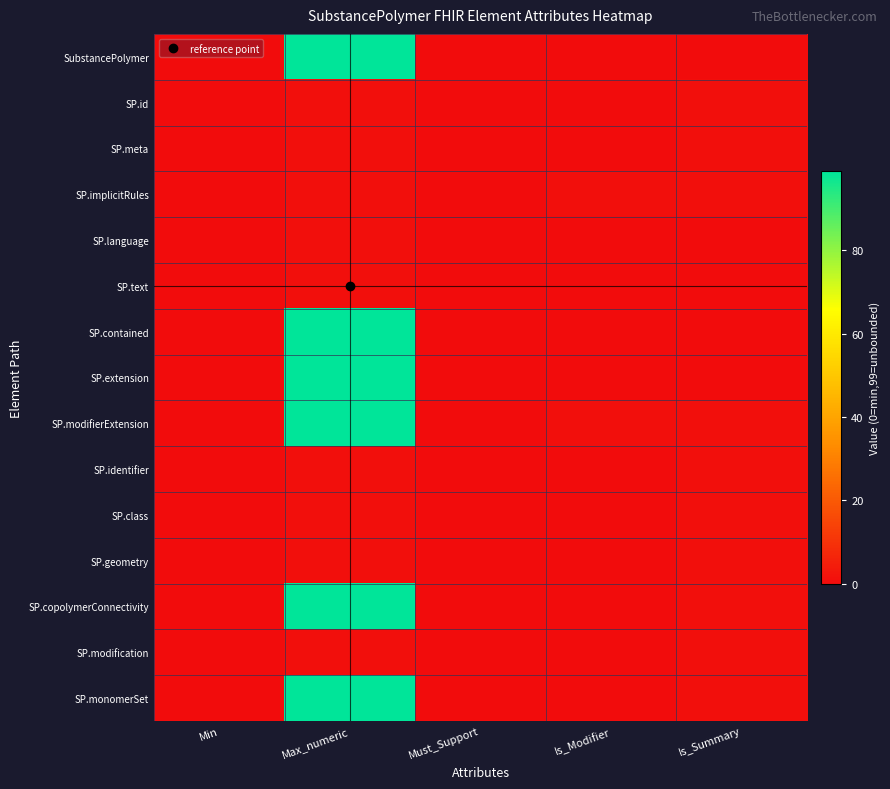

Between Max_numeric and Is_Summary, which series saw the biggest shift?

SubstancePolymer